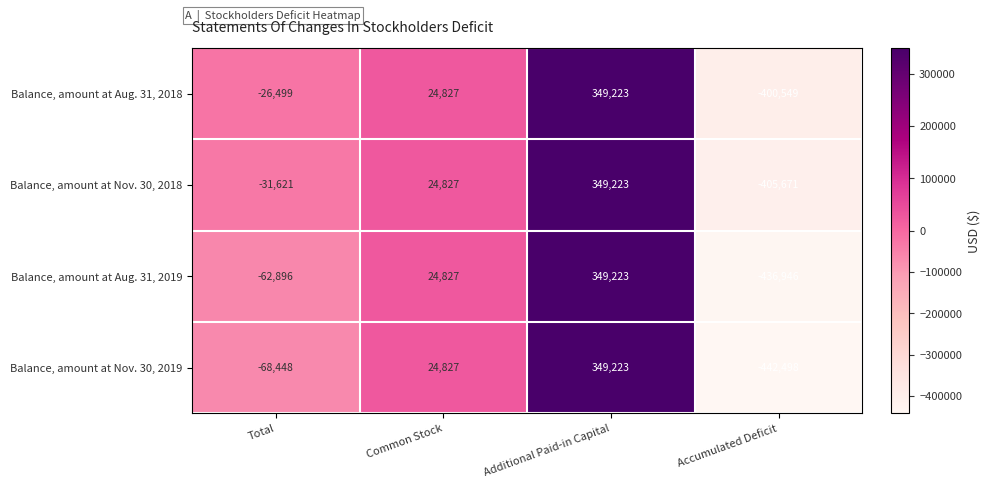

At which category is the sum across all series the highest?

Additional Paid-in Capital